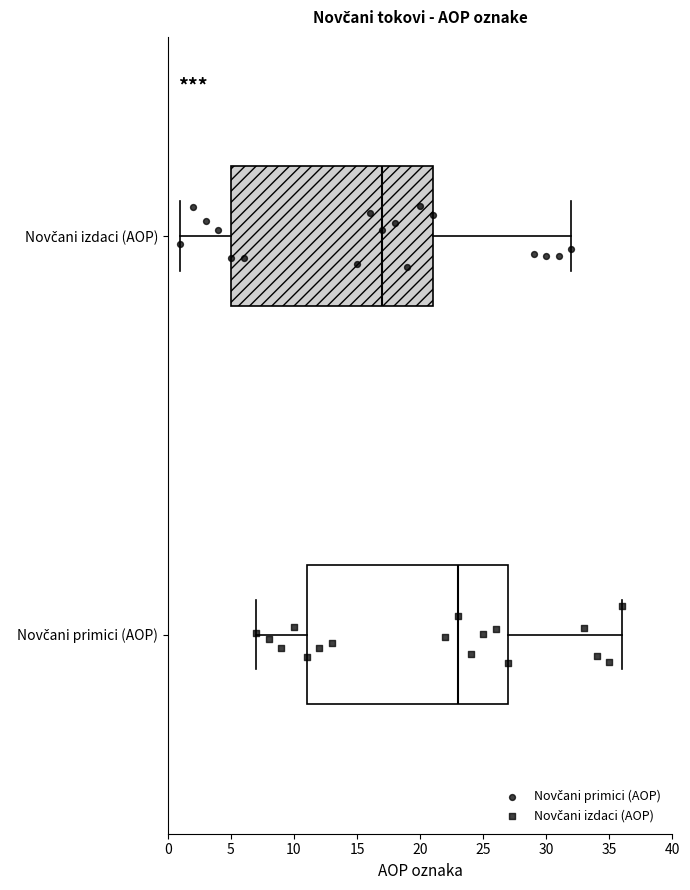

Reading bottom to top, transcribe this box plot: for each box, give where its median line is, the range the box spans, and where its two whiskers end, as read against the x-axis. The values are not printed on the chart, so give them approximately, as read against the axis.

Novčani primici (AOP): median 23, box 11 to 27, whiskers 7 to 36
Novčani izdaci (AOP): median 17, box 5 to 21, whiskers 1 to 32